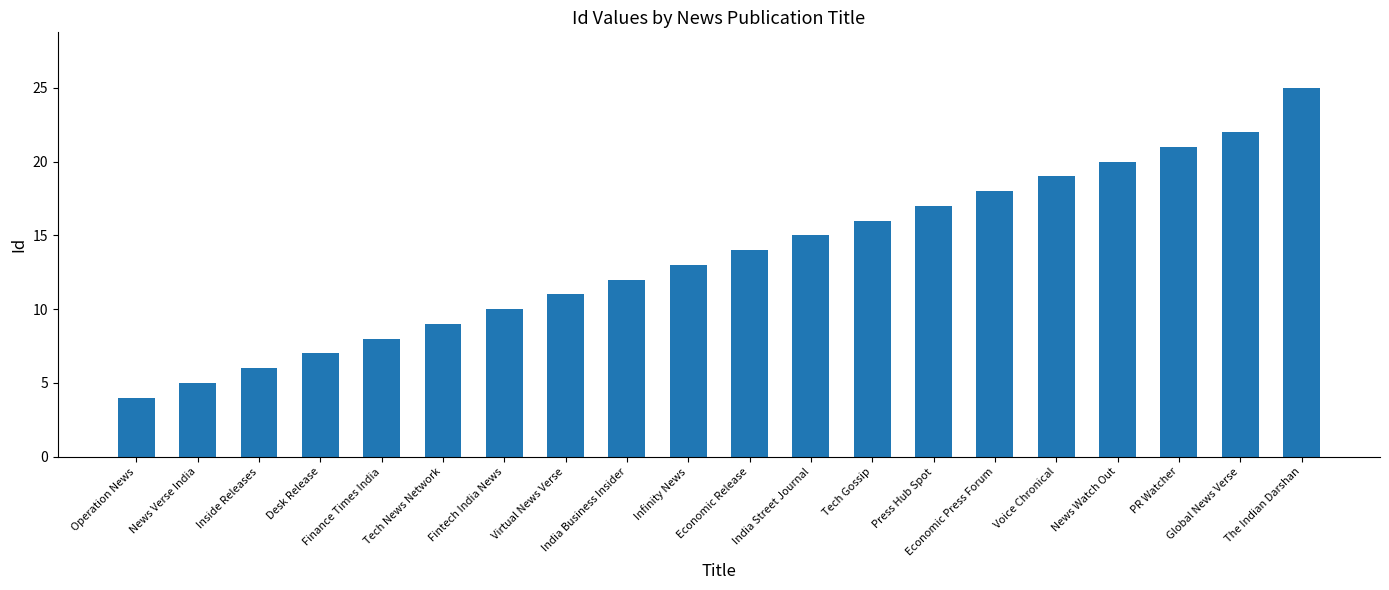

Are the bars horizontal?

No